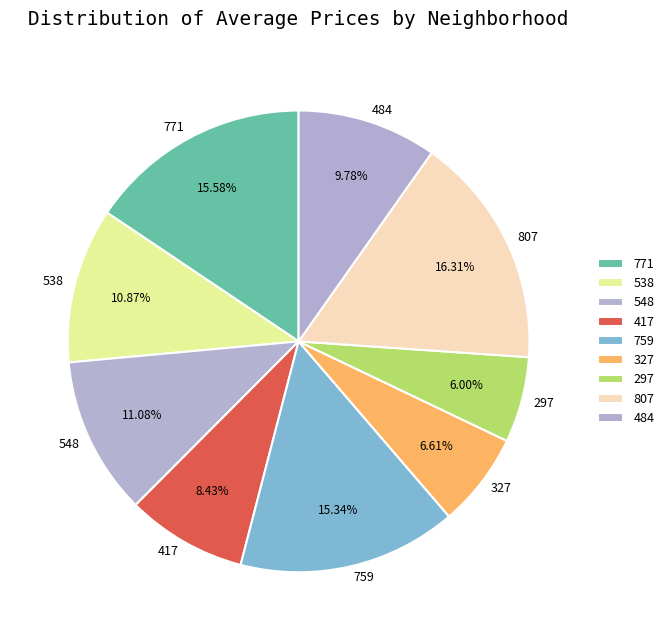

To the nearest percent, what portion does 417 represent?

8%